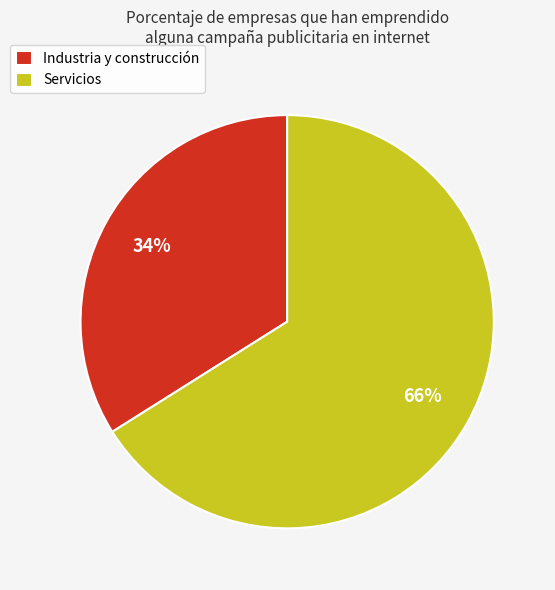

Which category has the biggest portion of the pie?

Servicios